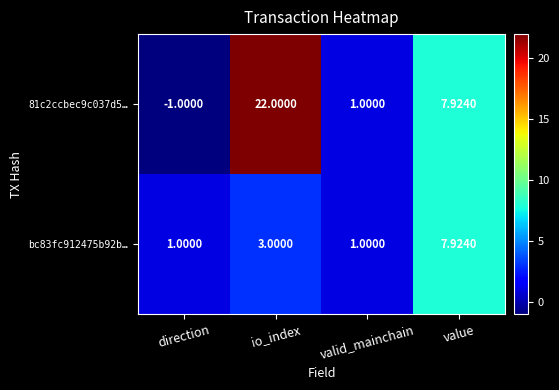

What is the smallest value displayed?

-1.0